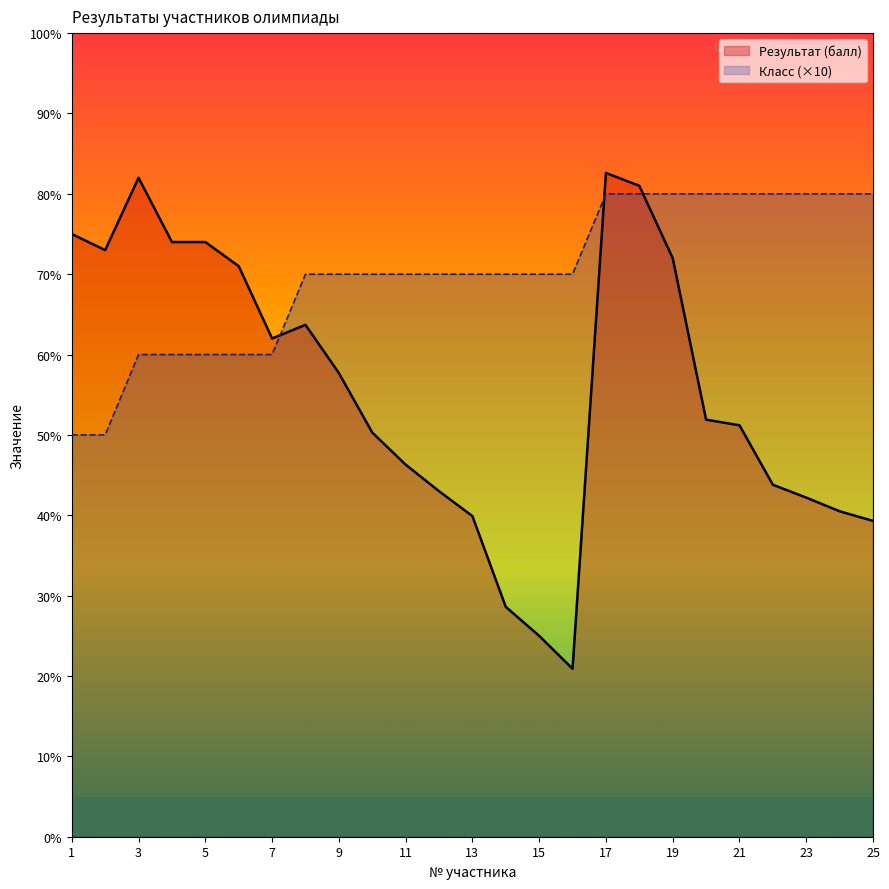

Which series changed the most between 1 and 16?

Результат (балл)